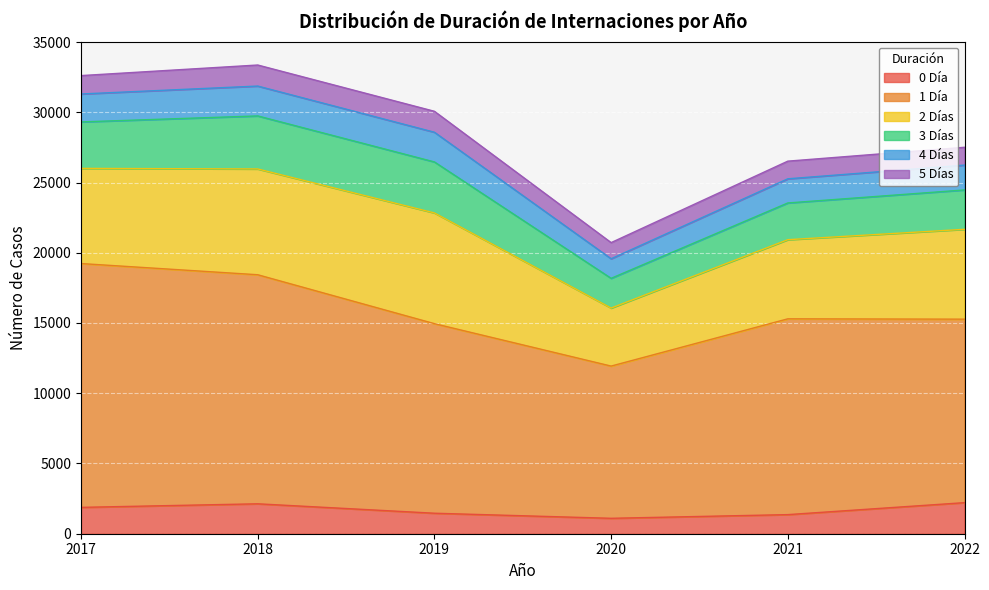

What is the average value of the 5 Días series?

1329